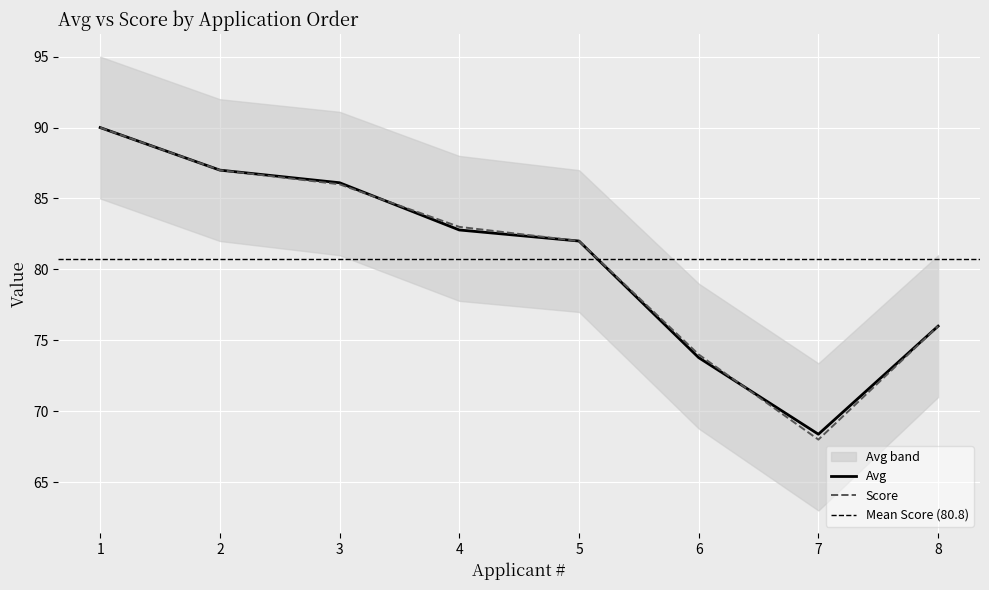

What is the minimum value for Score?

68.0